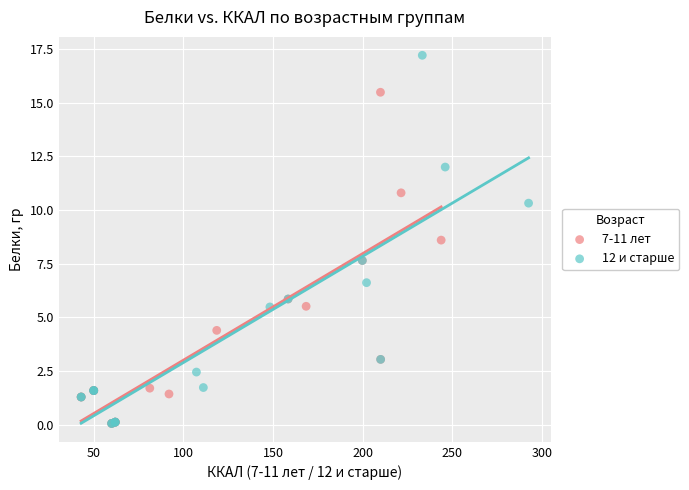

Which series reaches the maximum Y coordinate?

12 и старше